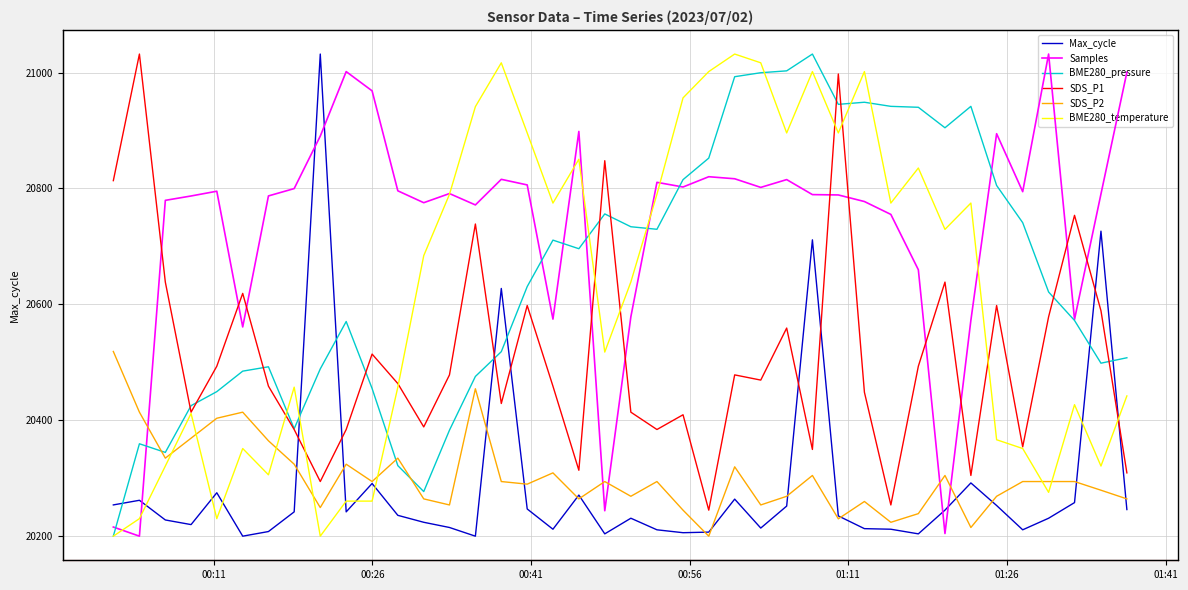

True or false: SDS_P1 and SDS_P2 intersect in this chart.

False